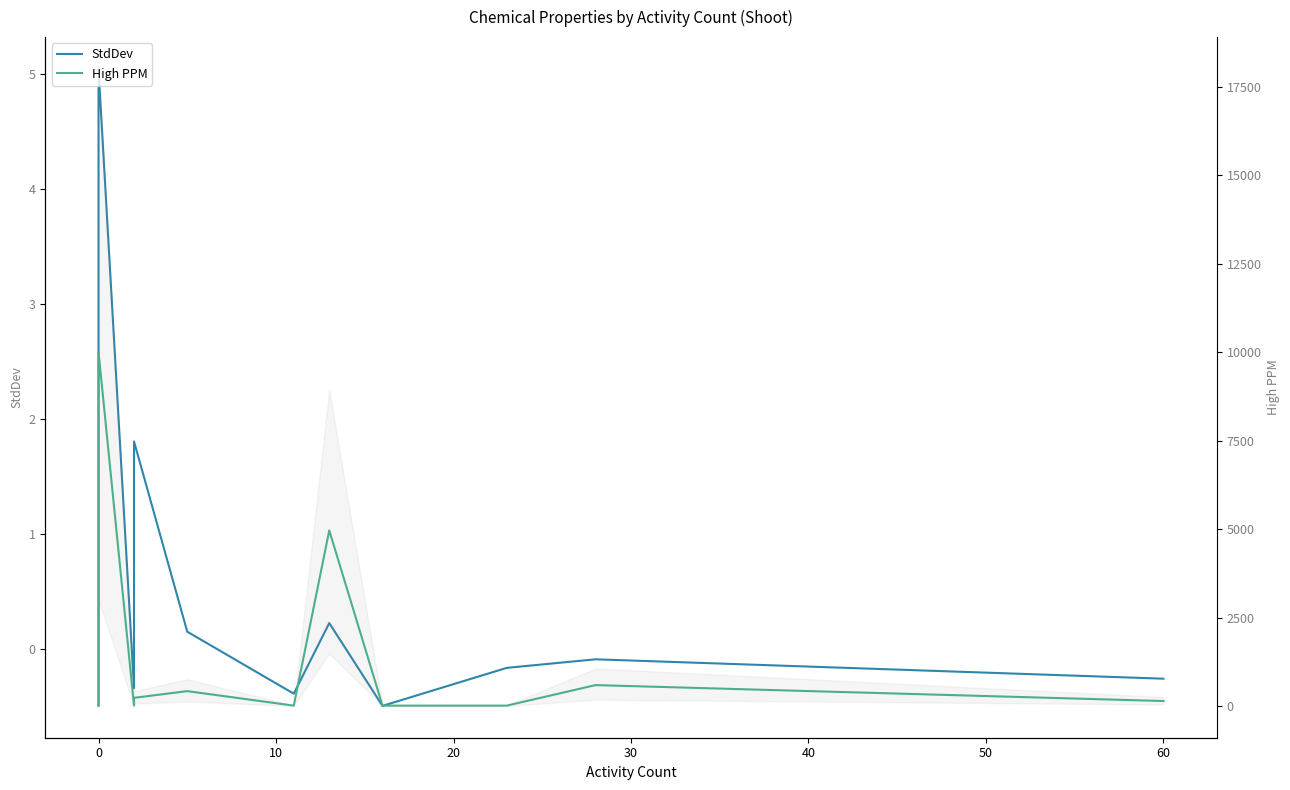

True or false: High PPM and StdDev intersect in this chart.

False